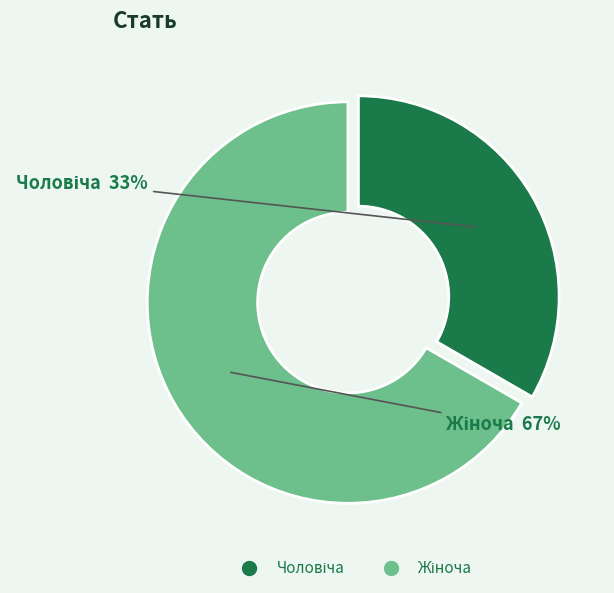

To the nearest percent, what is the average slice percentage?

50%